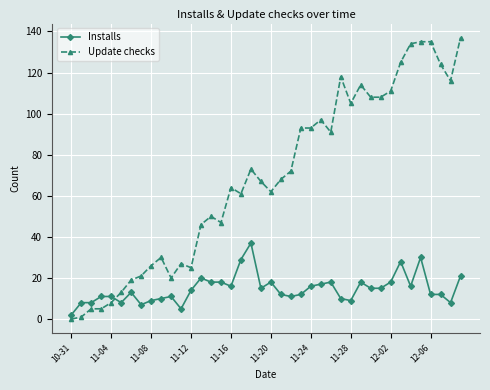

List the series in order of their peak value, highest first.

Update checks, Installs